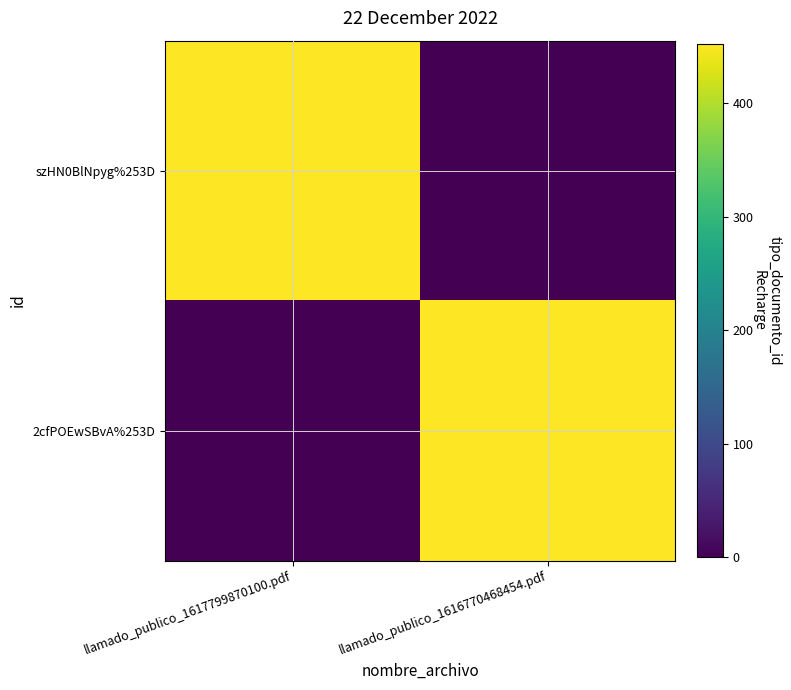

Reading left to right, what are all the values shown in this chart?

szHN0BlNpyg%253D: llamado_publico_1617799870100.pdf=452	llamado_publico_1616770468454.pdf=0
2cfPOEwSBvA%253D: llamado_publico_1617799870100.pdf=0	llamado_publico_1616770468454.pdf=452